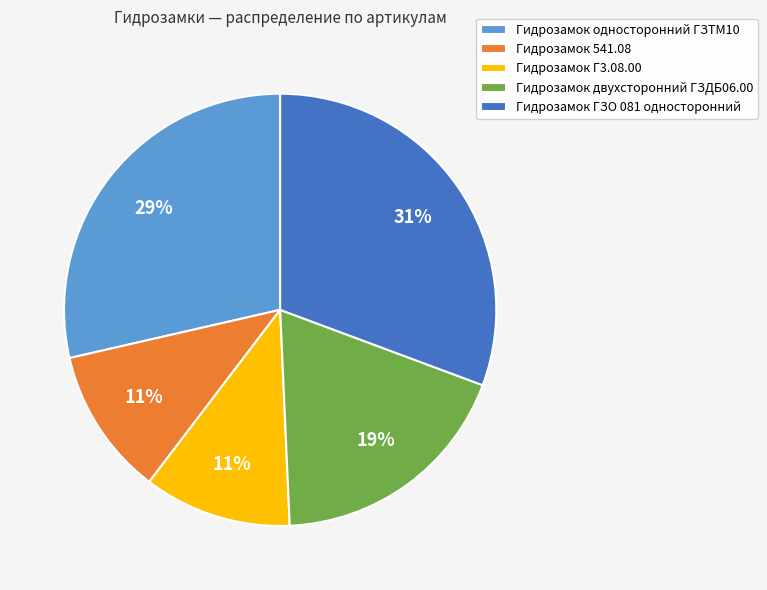

To the nearest percent, what percentage of the pie is Гидрозамок ГЗО 081 односторонний?

31%